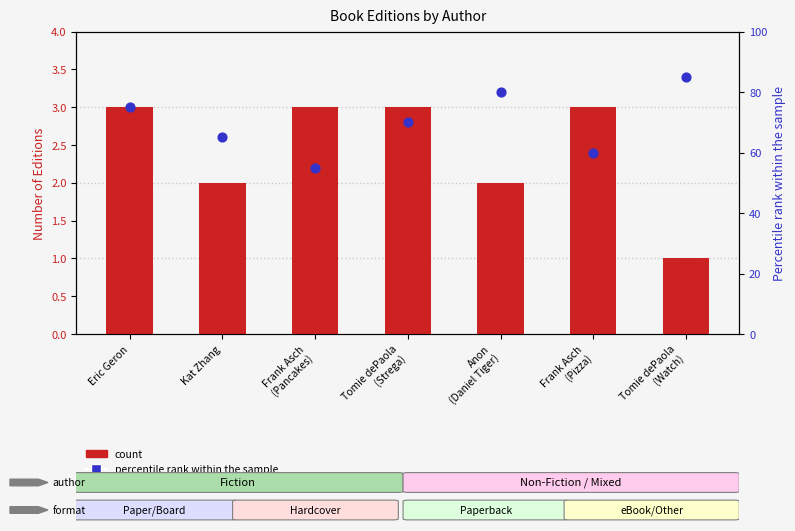

Which series reaches the maximum Y coordinate?

Percentile rank within sample